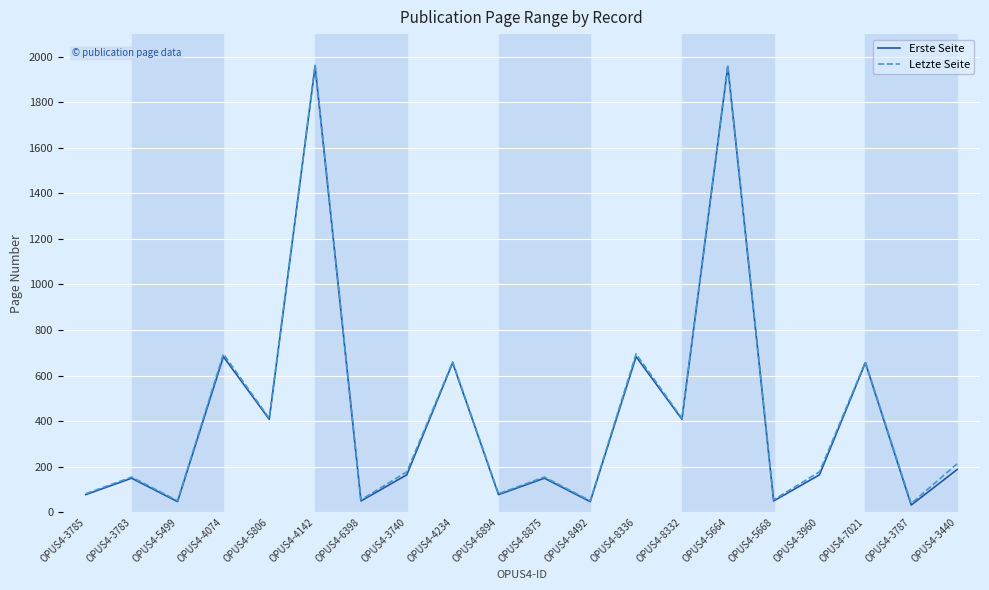

Is the value of Letzte Seite at OPUS4-3740 greater than the value of Erste Seite at OPUS4-7021?

No